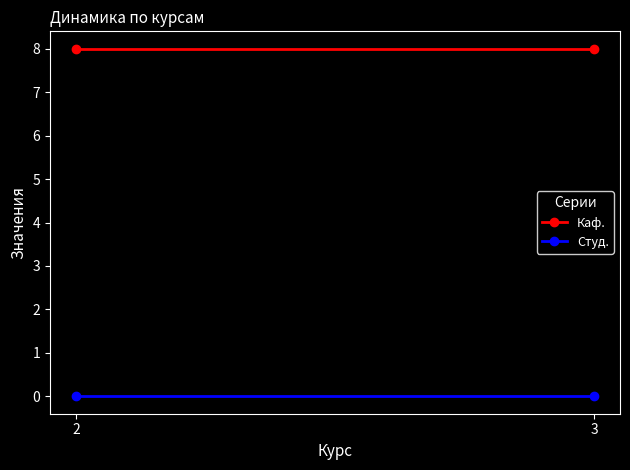

Which label corresponds to the largest value in the chart?

2